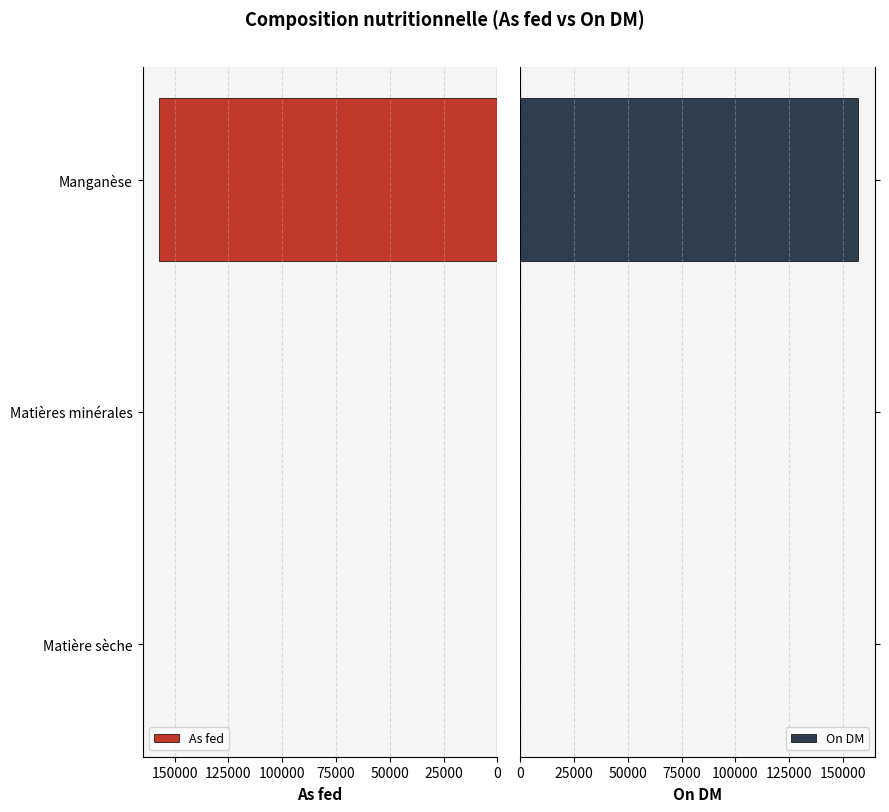

List the series in order of their overall mean, lowest first.

As fed, On DM